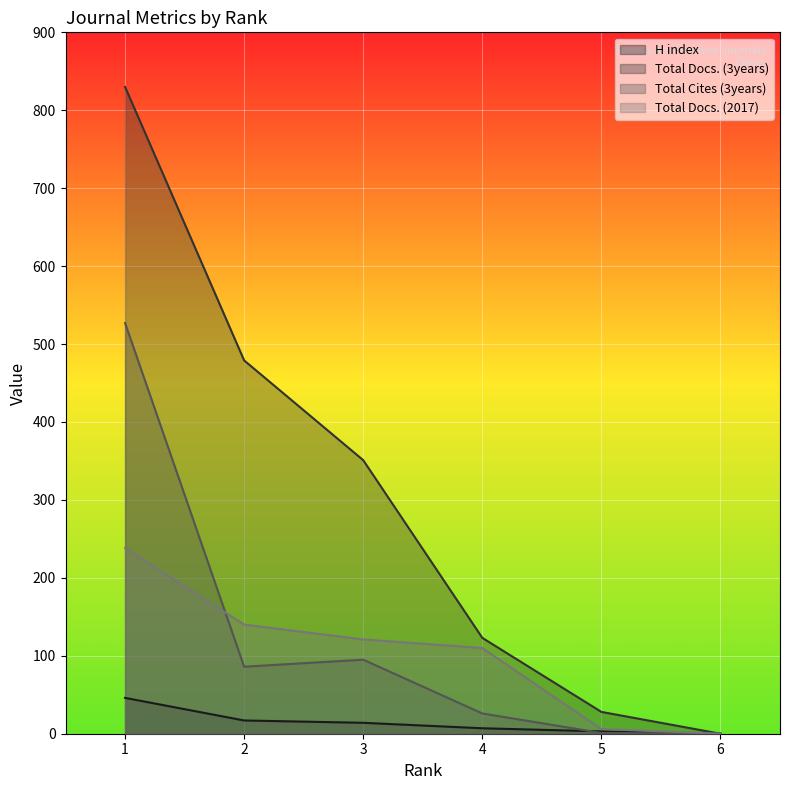

True or false: Total Docs. (2017) and H index cross at least once.

False